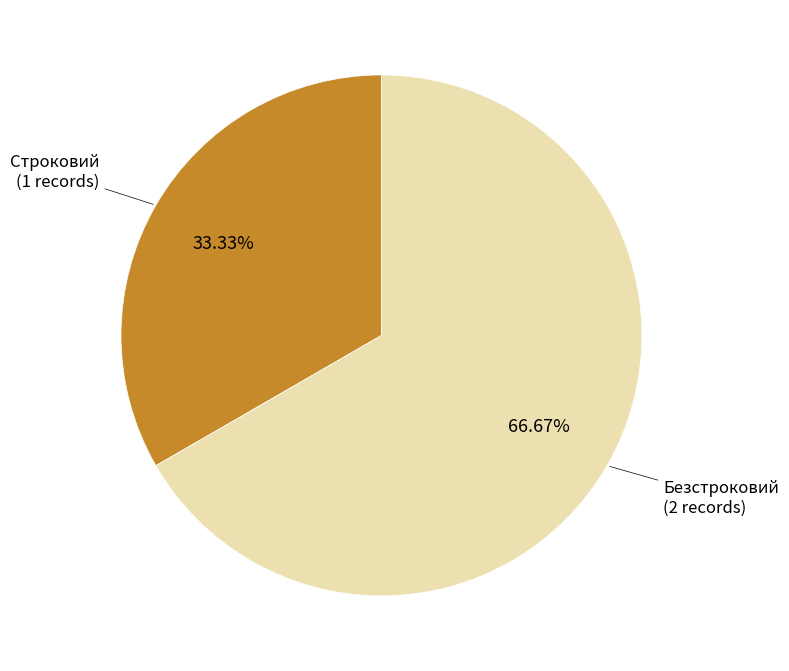

Does any single category account for the majority?

Yes